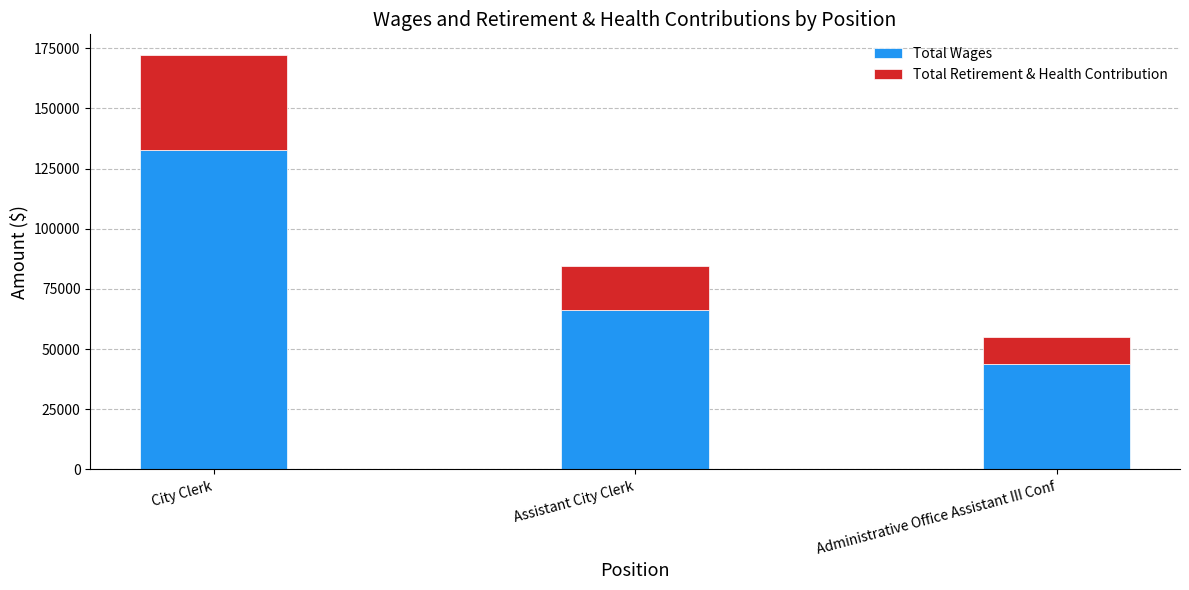

Which category has the highest value in the Total Wages series?

City Clerk